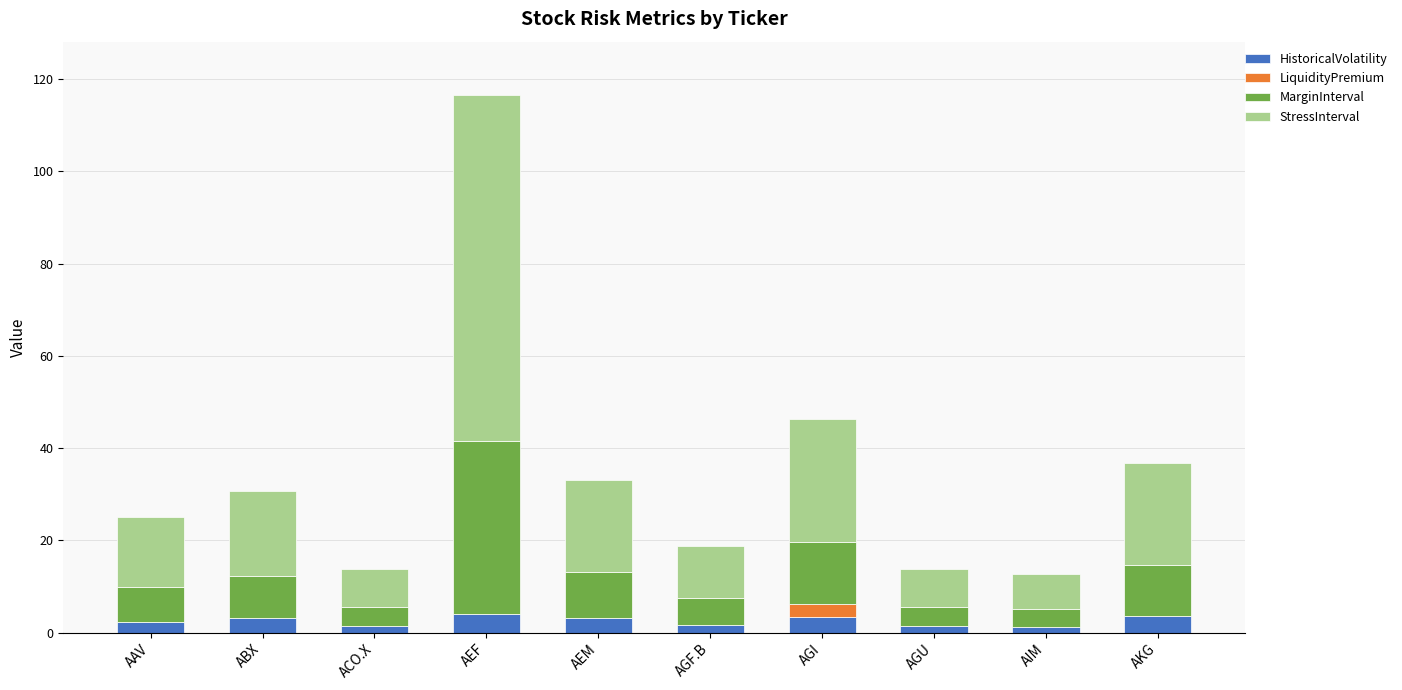

Are the bars horizontal?

No